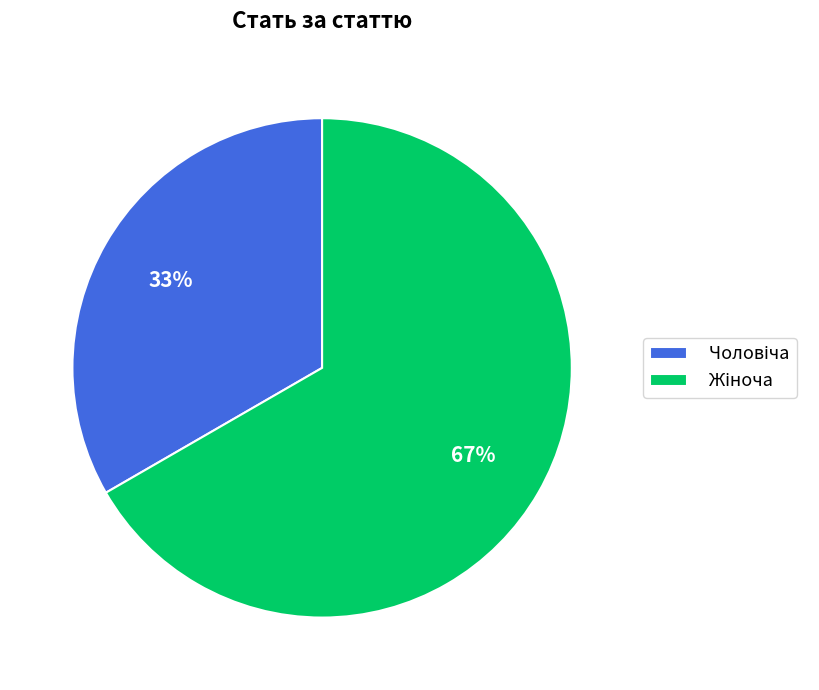

To the nearest percent, what is the average slice percentage?

50%